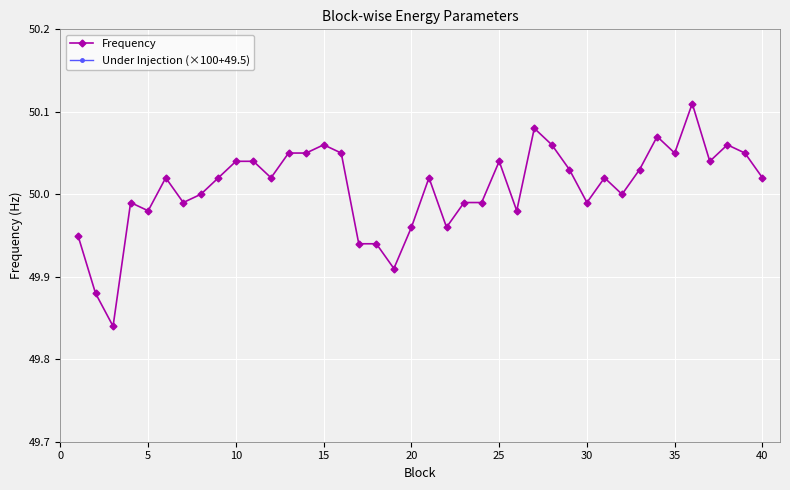

Does the chart display data point markers on the line(s)?

Yes